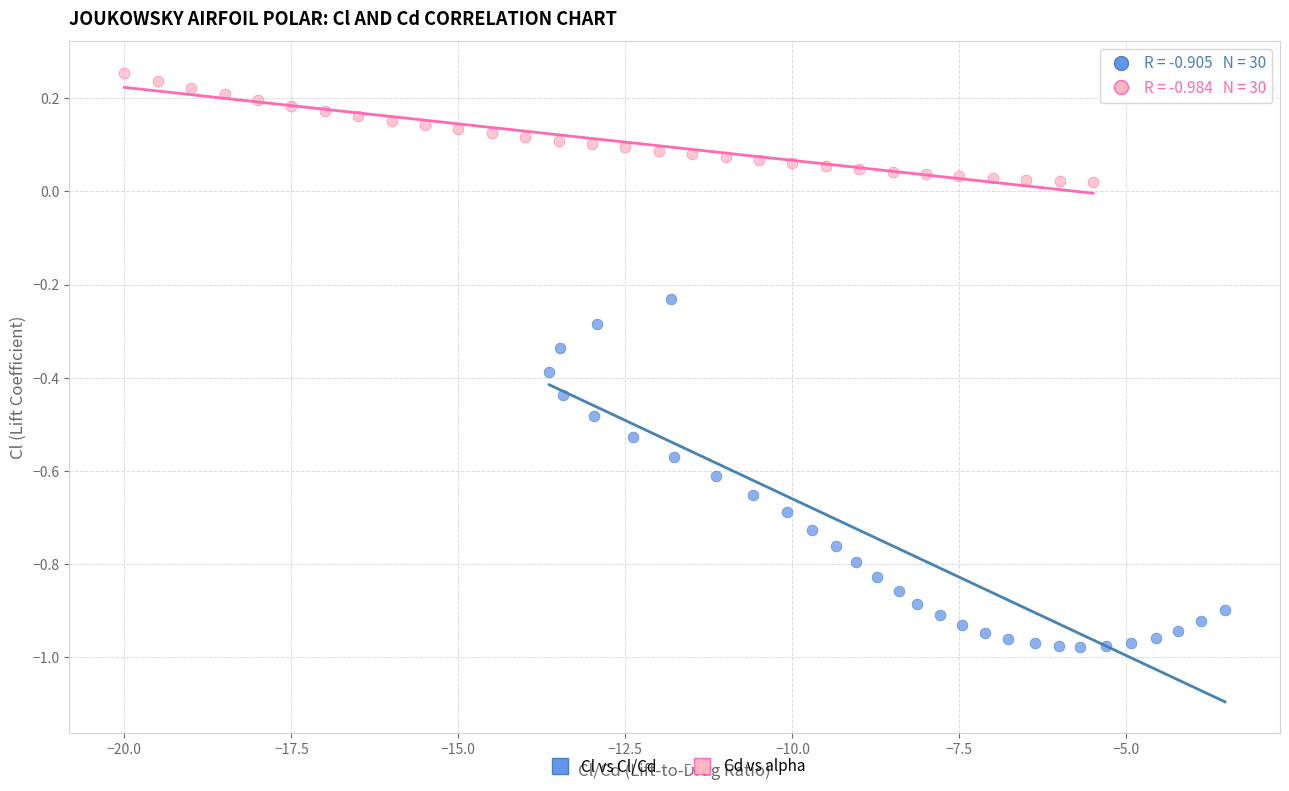

Which series contains the highest Y value?

Cd vs alpha